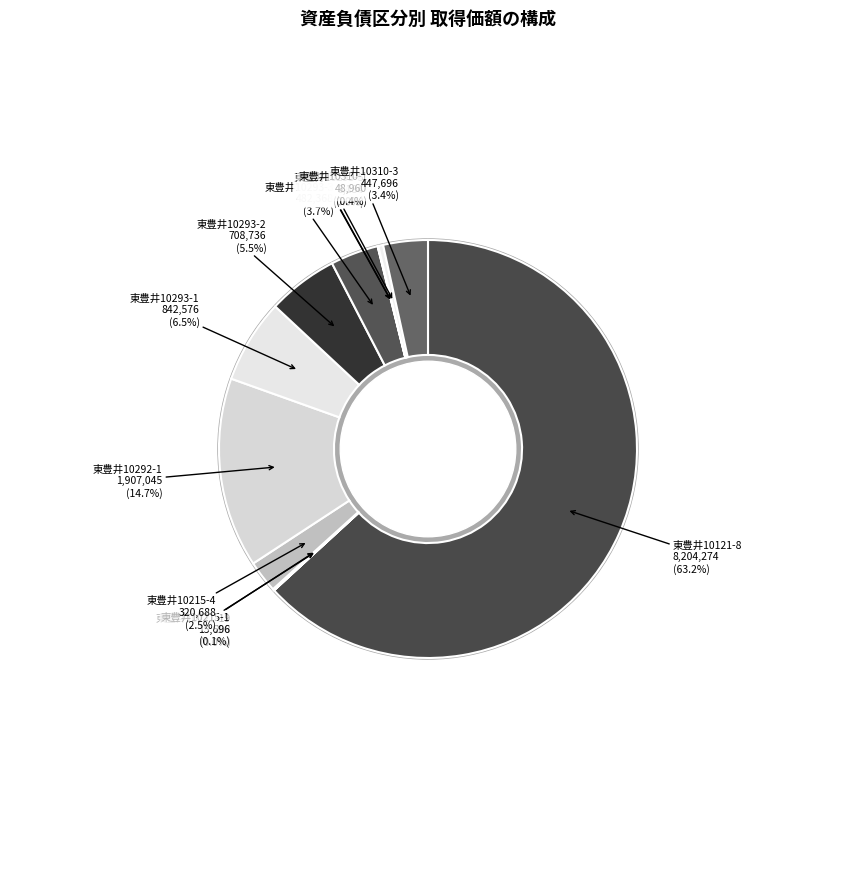

Is there any slice that represents more than half of the pie?

Yes